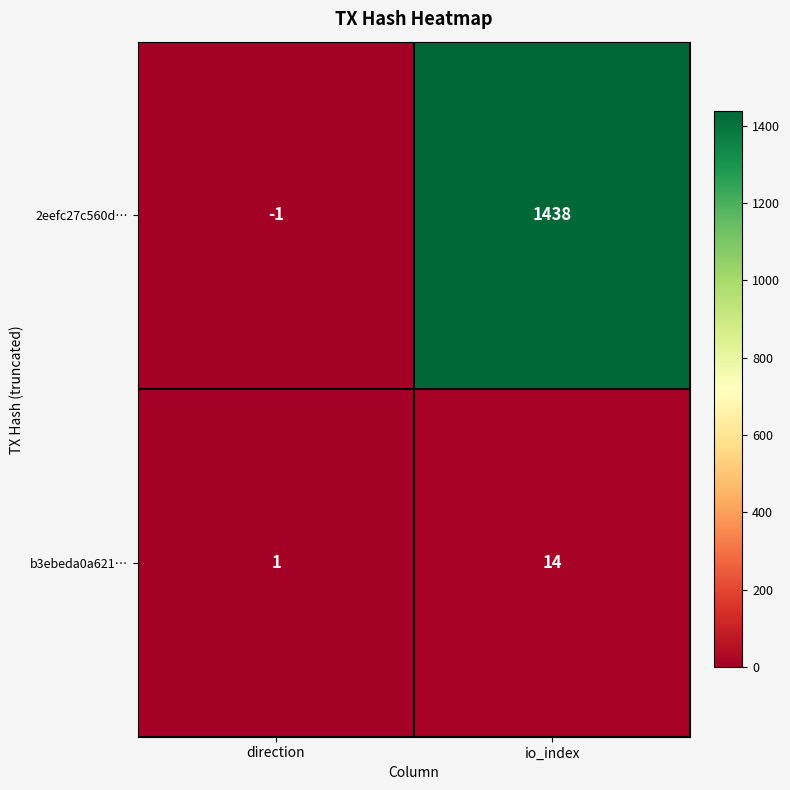

Reading left to right, what are all the values shown in this chart?

2eefc27c560d…: direction=-1	io_index=1438
b3ebeda0a621…: direction=1	io_index=14